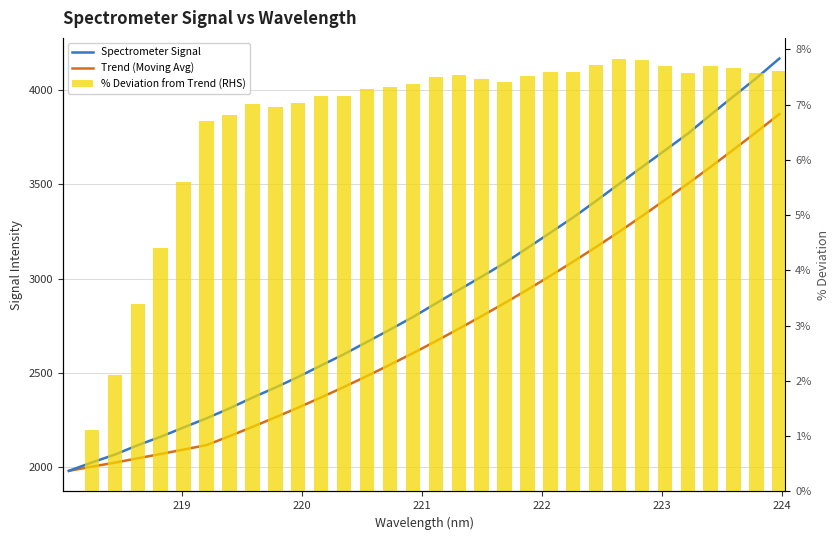

Which series has the largest total across all categories?

Spectrometer Signal